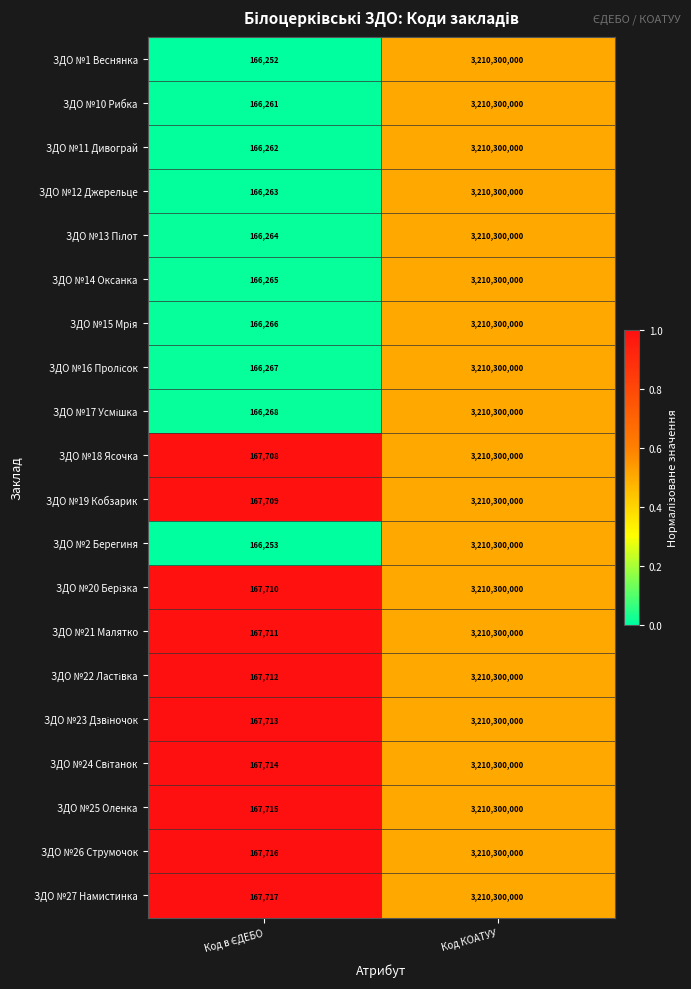

Which series has the largest total across all categories?

ЗДО №27 Намистинка